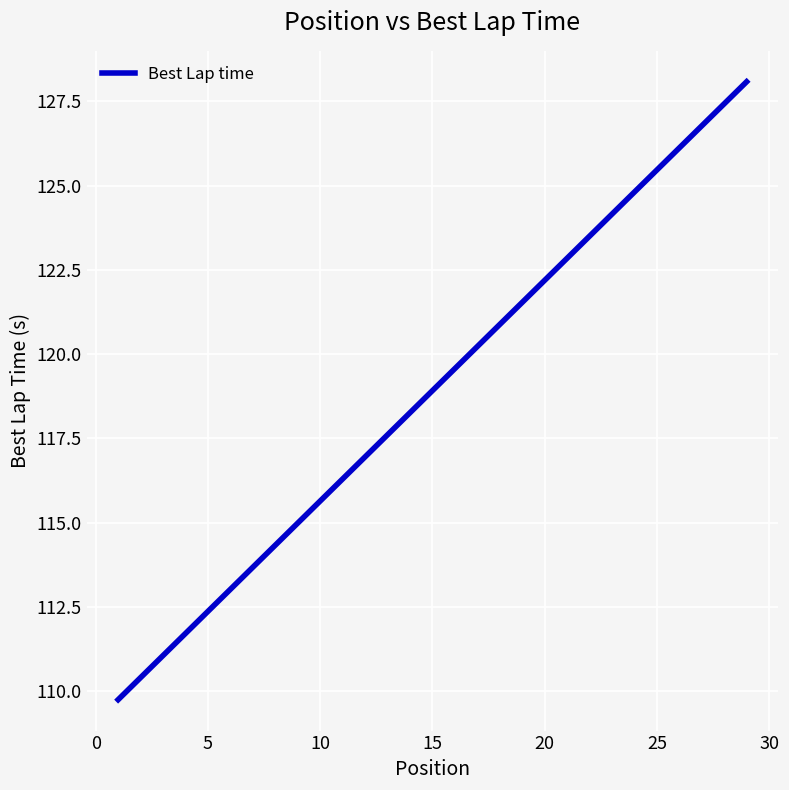

What is the difference between the maximum and minimum values?

18.3